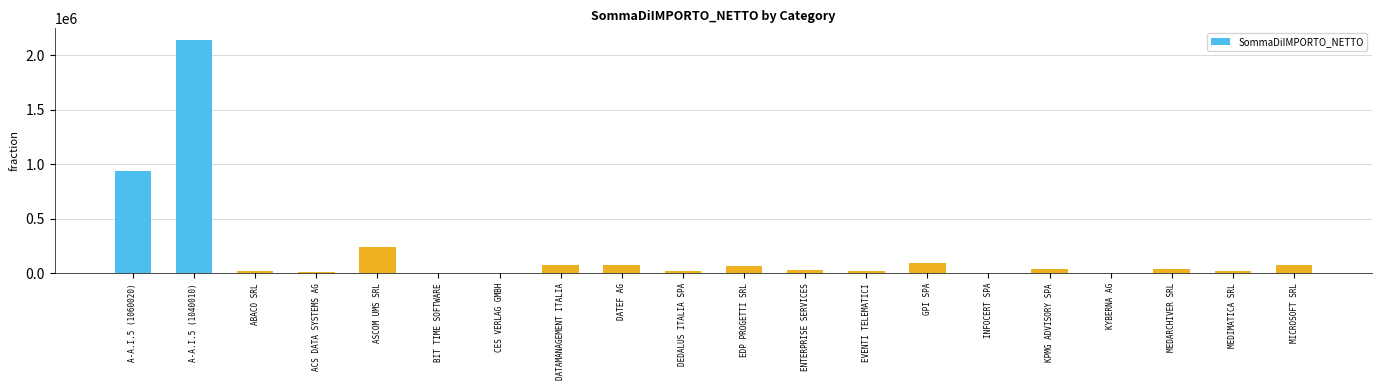

What is the greatest value displayed?

2137782.2